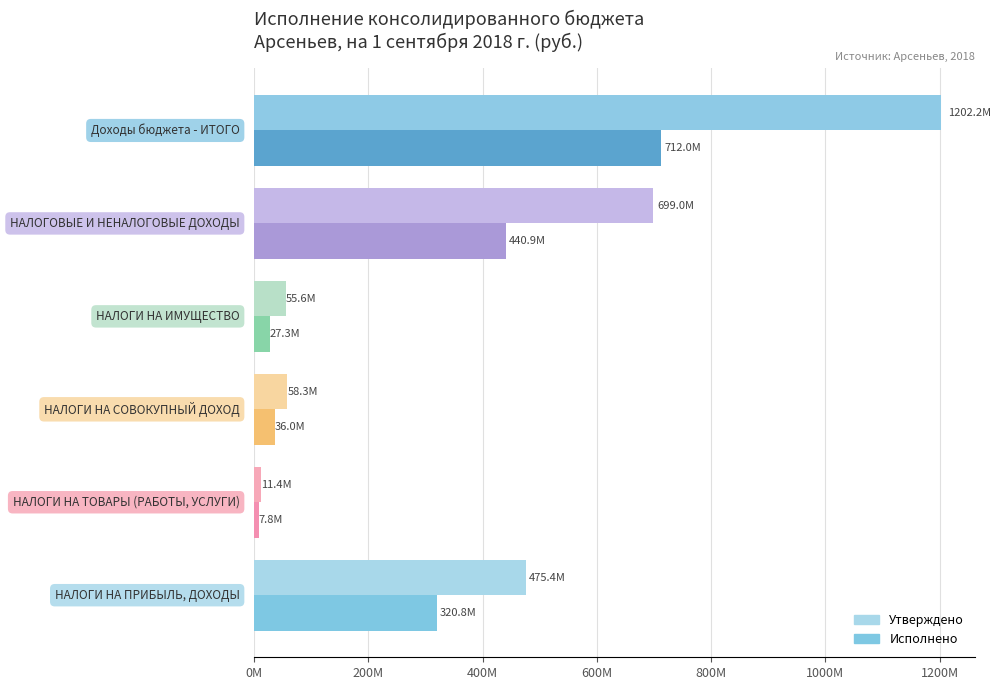

Reading left to right, transcribe all the data shown in this chart.

Утверждено: 0M=475444729.6	200M=11405000.0	400M=58310000.0	600M=55600000.0	800M=698968229.6	1000M=1202202656.6
Исполнено: 0M=320822156.4	200M=7788003.8	400M=35957436.5	600M=27273422.7	800M=440873472.8	1000M=712001294.4